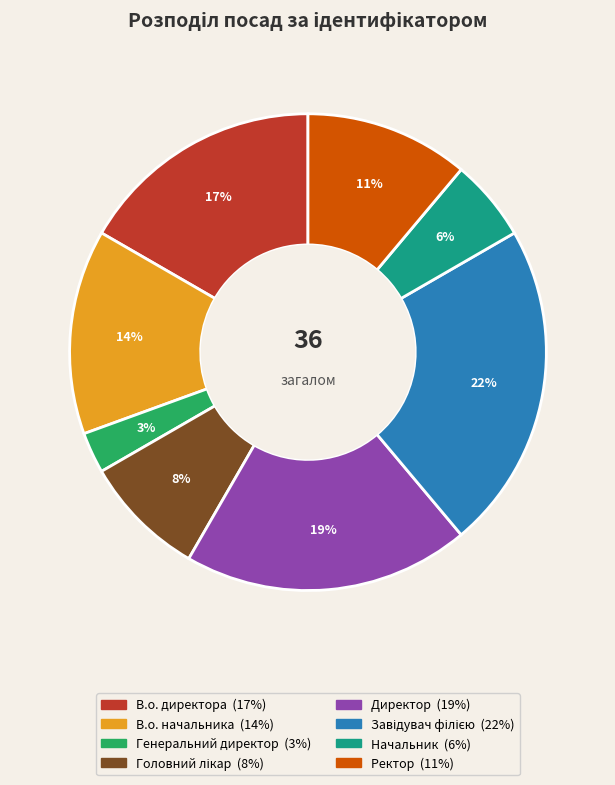

Do В.о. директора and Генеральний директор together represent more than half of the pie?

No